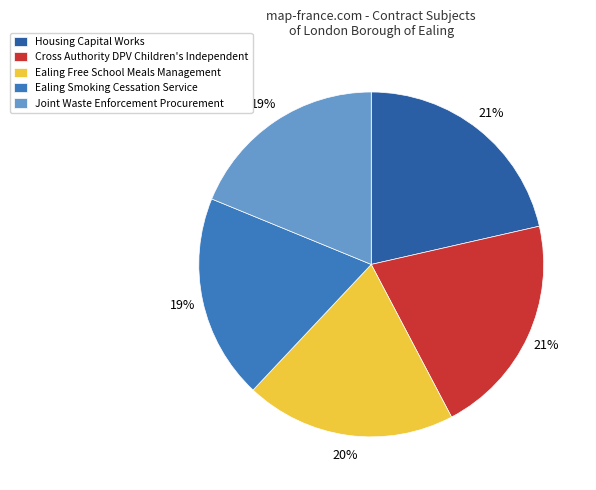

What percentage is the Joint Waste Enforcement Procurement slice, to the nearest percent?

19%